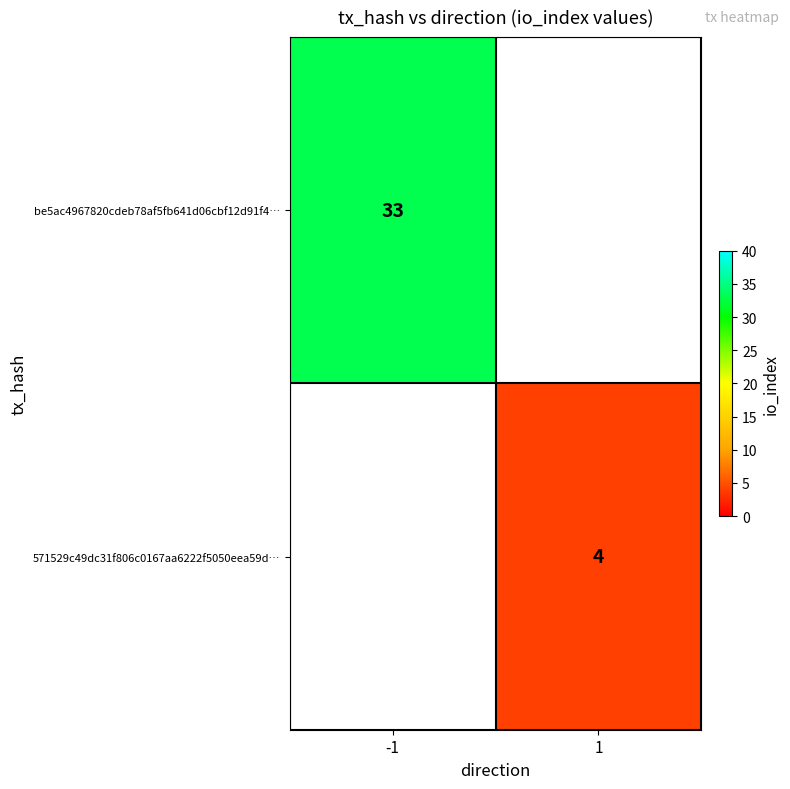

Is it true that 571529c49dc31f806c0167aa6222f5050eea59d… equals 4 at 1?

True